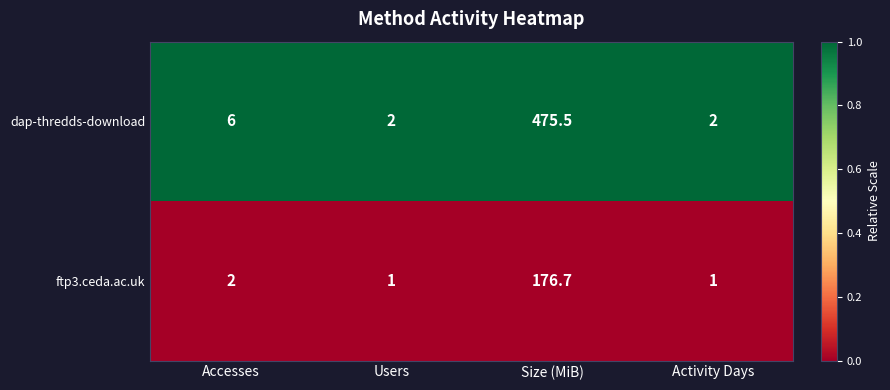

What is the lowest value of the dap-thredds-download series?

2.0